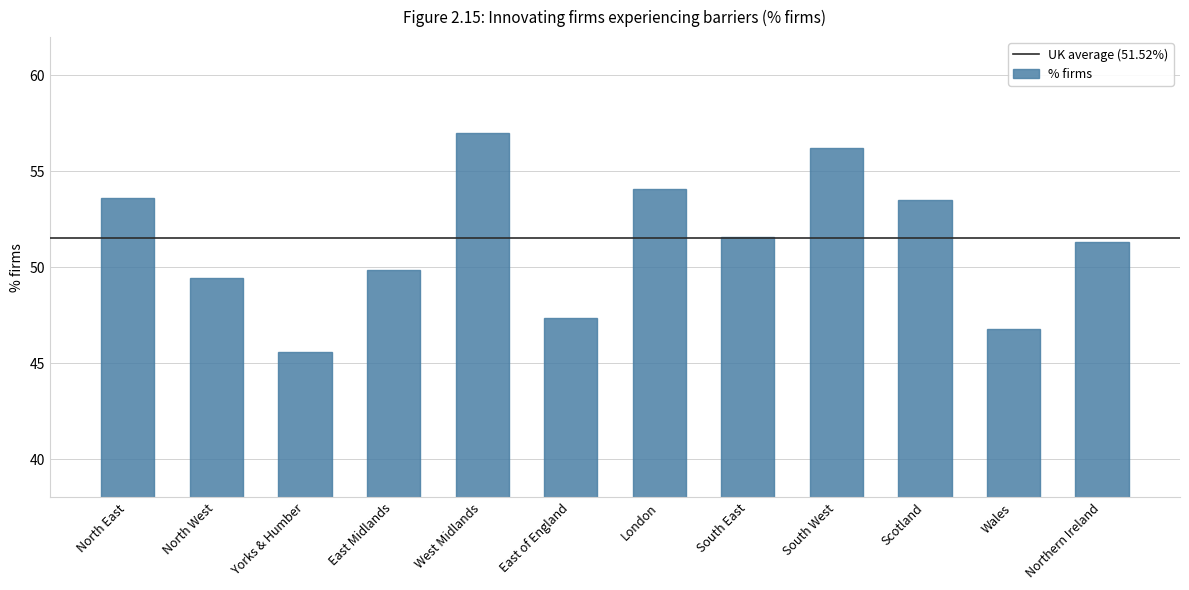

What is the label of the 8th bar from the right?

West Midlands